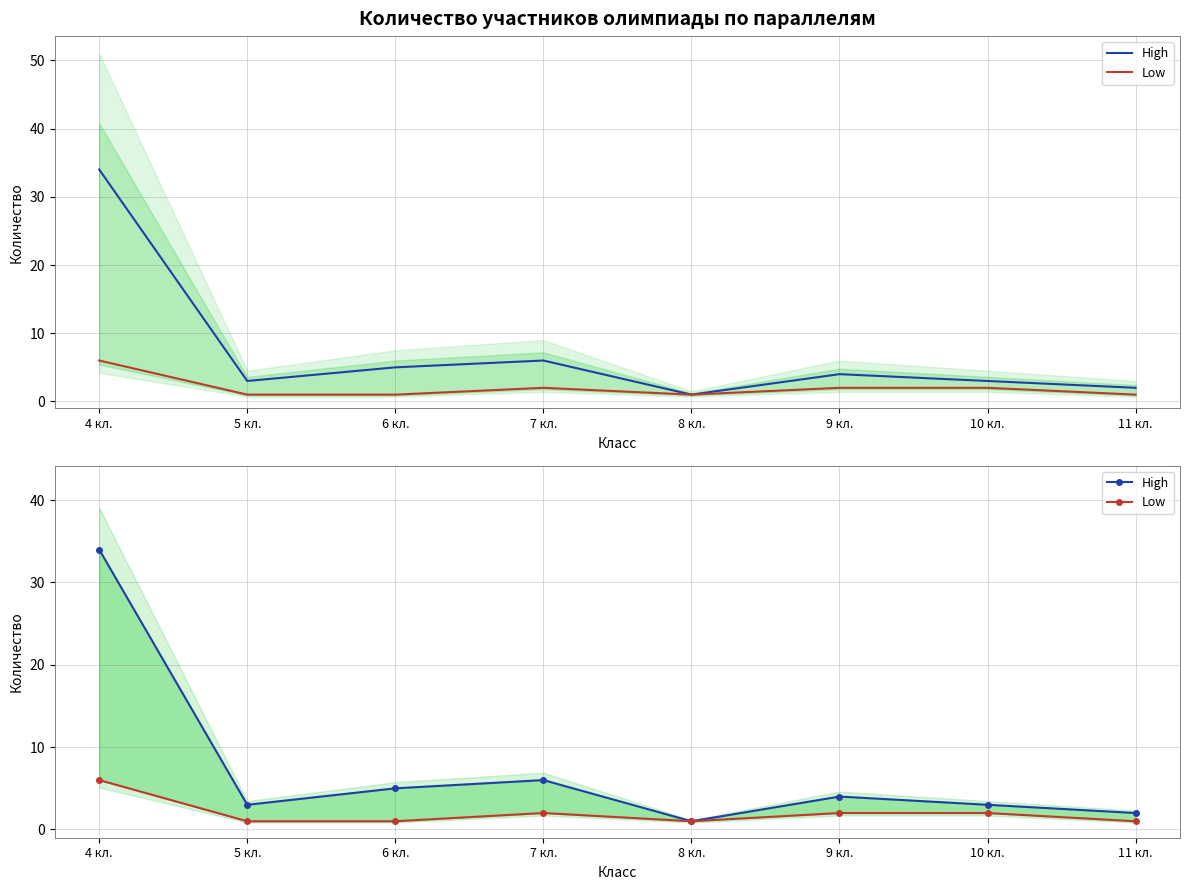

Read the Low value at 7 кл..

2